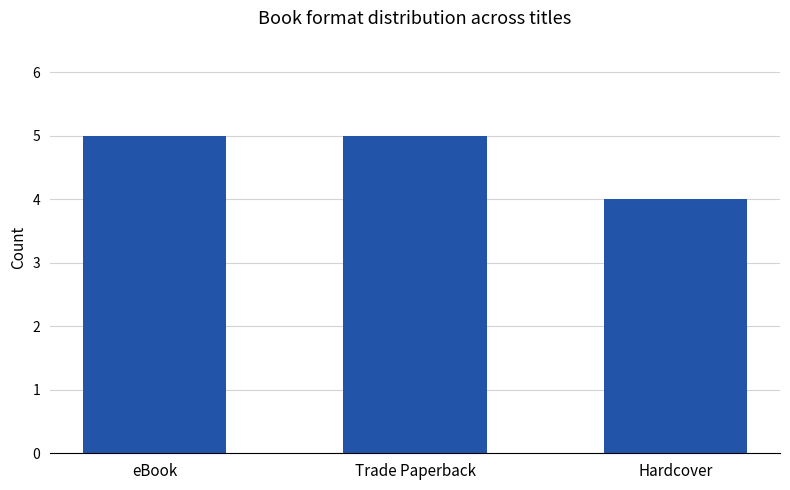

Count the number of data series in this chart.

1